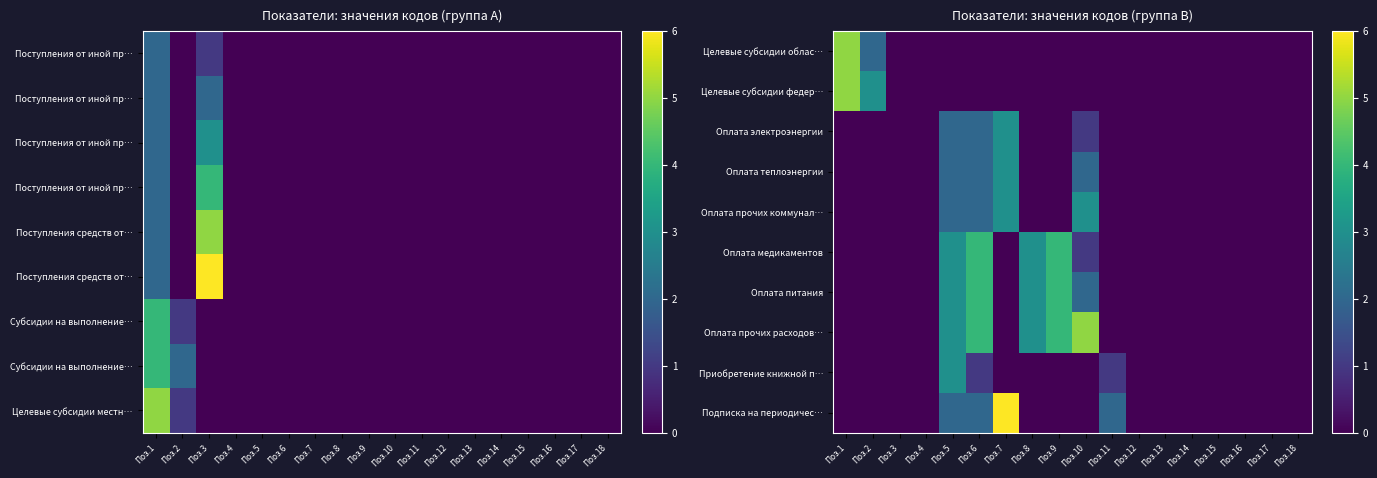

Reading left to right, extract all data points from this chart.

Целевые субсидии облас…: Поз.1=5	Поз.2=2	Поз.3=0	Поз.4=0	Поз.5=0	Поз.6=0	Поз.7=0	Поз.8=0	Поз.9=0	Поз.10=0	Поз.11=0	Поз.12=0	Поз.13=0	Поз.14=0	Поз.15=0	Поз.16=0	Поз.17=0	Поз.18=0
Целевые субсидии федер…: Поз.1=5	Поз.2=3	Поз.3=0	Поз.4=0	Поз.5=0	Поз.6=0	Поз.7=0	Поз.8=0	Поз.9=0	Поз.10=0	Поз.11=0	Поз.12=0	Поз.13=0	Поз.14=0	Поз.15=0	Поз.16=0	Поз.17=0	Поз.18=0
Оплата электроэнергии: Поз.1=0	Поз.2=0	Поз.3=0	Поз.4=0	Поз.5=2	Поз.6=2	Поз.7=3	Поз.8=0	Поз.9=0	Поз.10=1	Поз.11=0	Поз.12=0	Поз.13=0	Поз.14=0	Поз.15=0	Поз.16=0	Поз.17=0	Поз.18=0
Оплата теплоэнергии: Поз.1=0	Поз.2=0	Поз.3=0	Поз.4=0	Поз.5=2	Поз.6=2	Поз.7=3	Поз.8=0	Поз.9=0	Поз.10=2	Поз.11=0	Поз.12=0	Поз.13=0	Поз.14=0	Поз.15=0	Поз.16=0	Поз.17=0	Поз.18=0
Оплата прочих коммунал…: Поз.1=0	Поз.2=0	Поз.3=0	Поз.4=0	Поз.5=2	Поз.6=2	Поз.7=3	Поз.8=0	Поз.9=0	Поз.10=3	Поз.11=0	Поз.12=0	Поз.13=0	Поз.14=0	Поз.15=0	Поз.16=0	Поз.17=0	Поз.18=0
Оплата медикаментов: Поз.1=0	Поз.2=0	Поз.3=0	Поз.4=0	Поз.5=3	Поз.6=4	Поз.7=0	Поз.8=3	Поз.9=4	Поз.10=1	Поз.11=0	Поз.12=0	Поз.13=0	Поз.14=0	Поз.15=0	Поз.16=0	Поз.17=0	Поз.18=0
Оплата питания: Поз.1=0	Поз.2=0	Поз.3=0	Поз.4=0	Поз.5=3	Поз.6=4	Поз.7=0	Поз.8=3	Поз.9=4	Поз.10=2	Поз.11=0	Поз.12=0	Поз.13=0	Поз.14=0	Поз.15=0	Поз.16=0	Поз.17=0	Поз.18=0
Оплата прочих расходов…: Поз.1=0	Поз.2=0	Поз.3=0	Поз.4=0	Поз.5=3	Поз.6=4	Поз.7=0	Поз.8=3	Поз.9=4	Поз.10=5	Поз.11=0	Поз.12=0	Поз.13=0	Поз.14=0	Поз.15=0	Поз.16=0	Поз.17=0	Поз.18=0
Приобретение книжной п…: Поз.1=0	Поз.2=0	Поз.3=0	Поз.4=0	Поз.5=3	Поз.6=1	Поз.7=0	Поз.8=0	Поз.9=0	Поз.10=0	Поз.11=1	Поз.12=0	Поз.13=0	Поз.14=0	Поз.15=0	Поз.16=0	Поз.17=0	Поз.18=0
Подписка на периодичес…: Поз.1=0	Поз.2=0	Поз.3=0	Поз.4=0	Поз.5=2	Поз.6=2	Поз.7=6	Поз.8=0	Поз.9=0	Поз.10=0	Поз.11=2	Поз.12=0	Поз.13=0	Поз.14=0	Поз.15=0	Поз.16=0	Поз.17=0	Поз.18=0